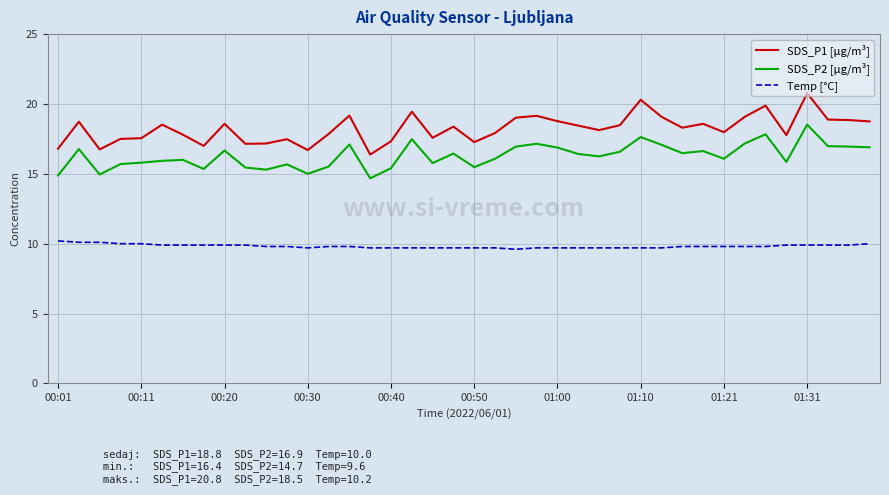

What is the smallest value displayed?

9.6